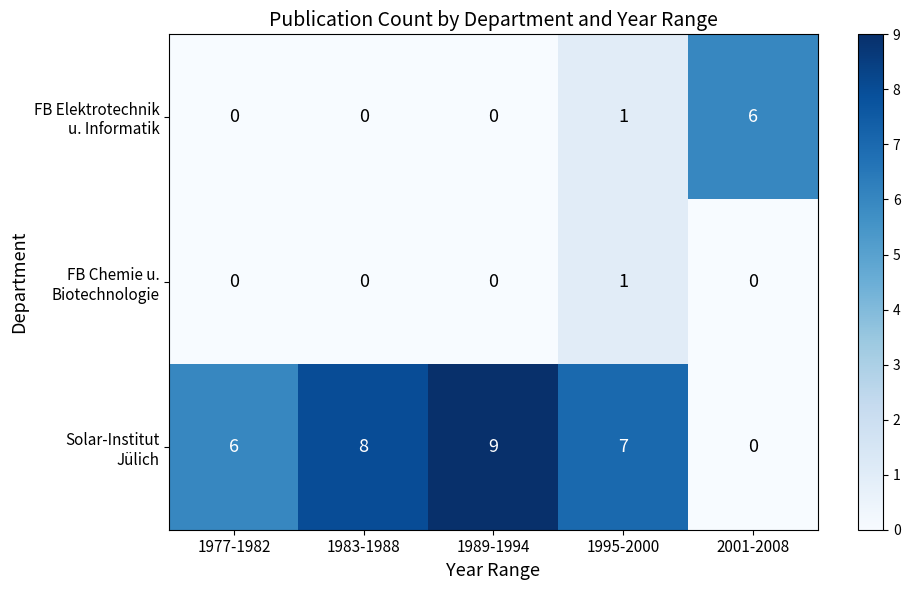

How many distinct data groups are displayed?

3